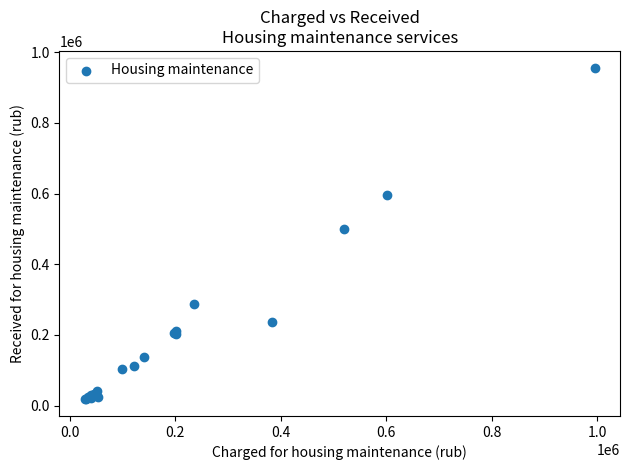

What Y value in the scatter plot is closest to 487274?

498575.3